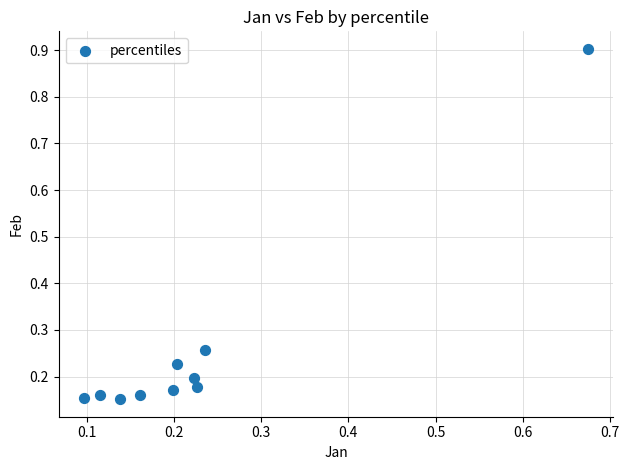

What is the range of Y values (max minus min)?

0.8